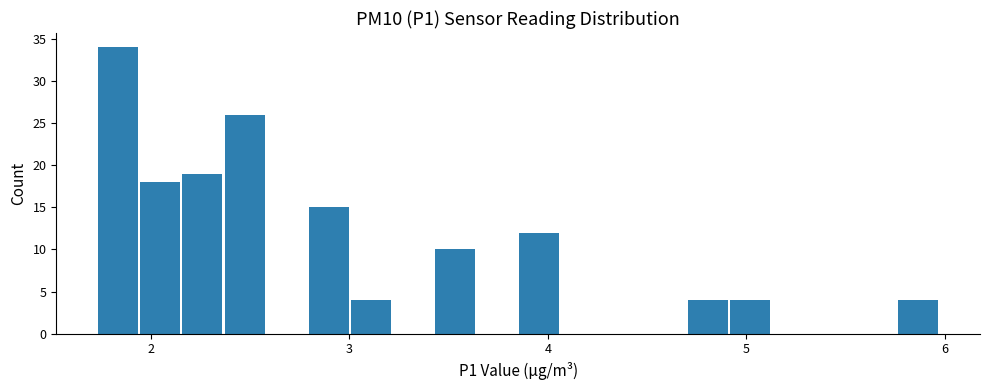

Read against the x-axis, roughly where is the centre of the tallest bar?

1.8